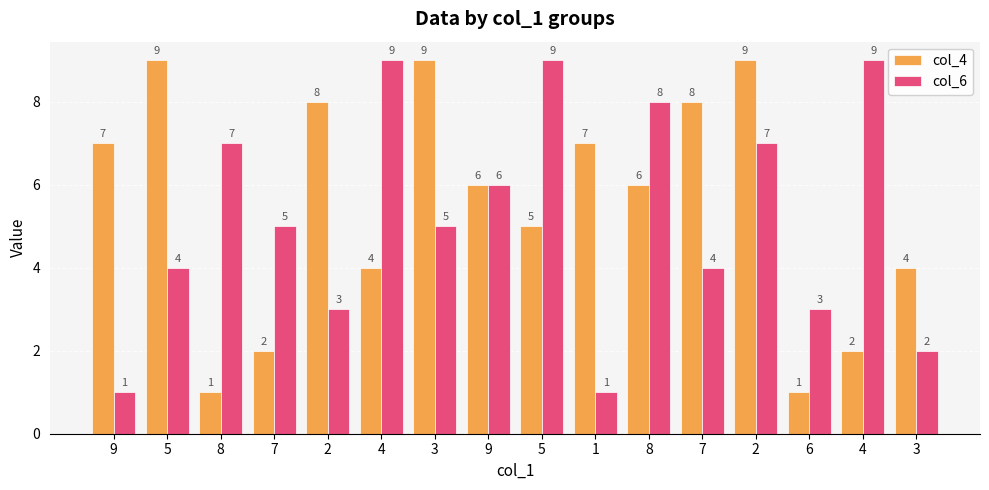

List the series in order of their overall mean, highest first.

col_4, col_6